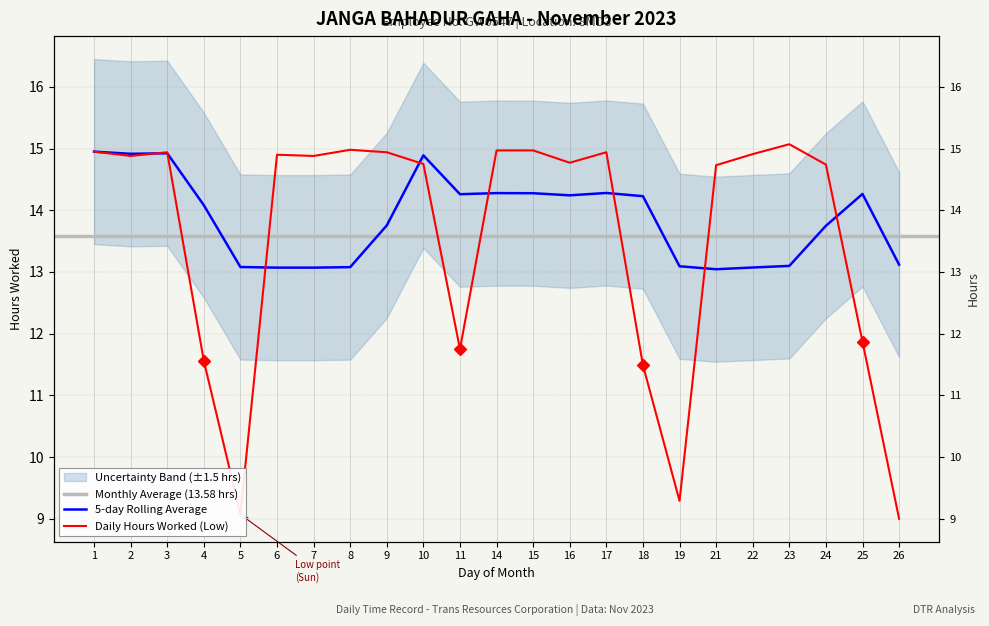

Where does the data first go above 14?

1